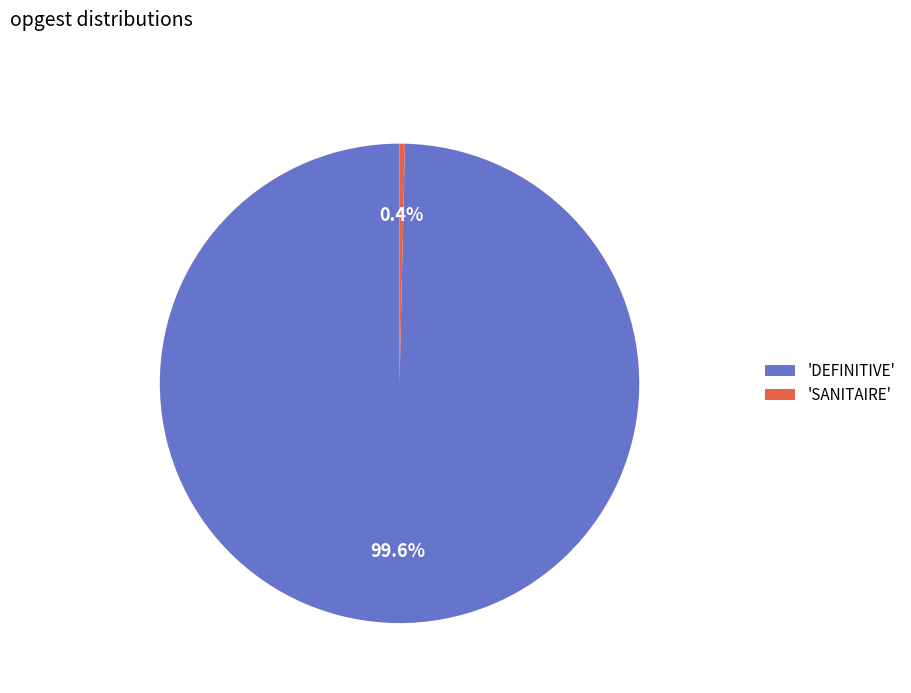

Combined, what portion of the pie is 'SANITAIRE' and 'DEFINITIVE'?

100.0%